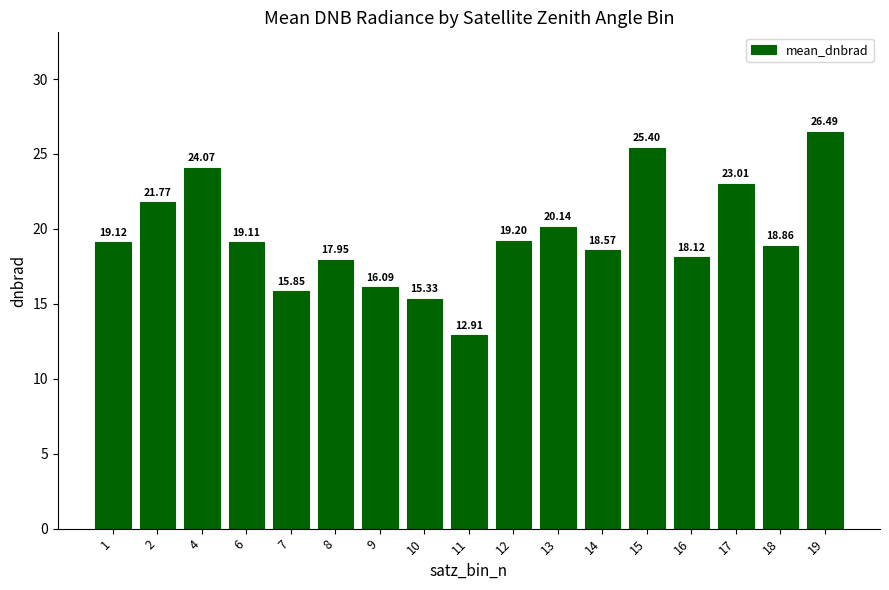

List the labels in order of value, largest first.

19, 15, 4, 17, 2, 13, 12, 1, 6, 18, 14, 16, 8, 9, 7, 10, 11